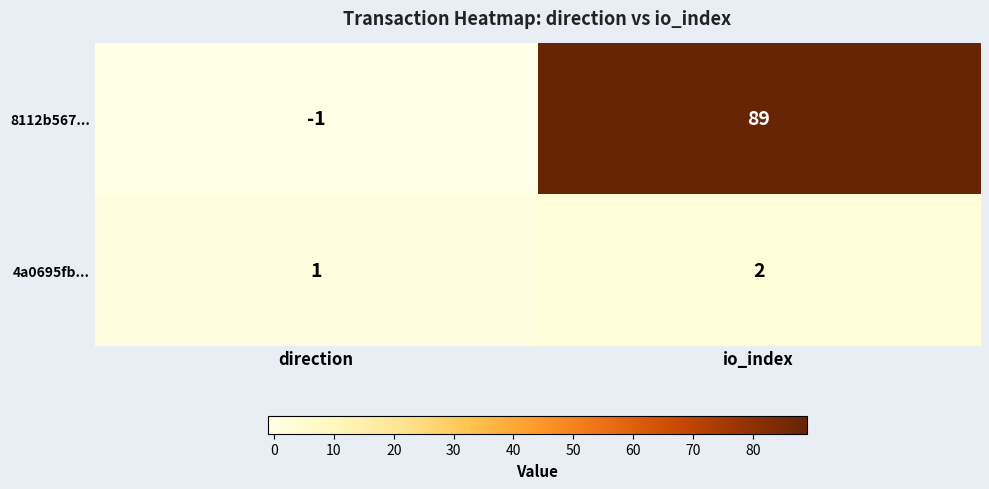

Rank the series by their maximum value, from highest to lowest.

8112b567..., 4a0695fb...